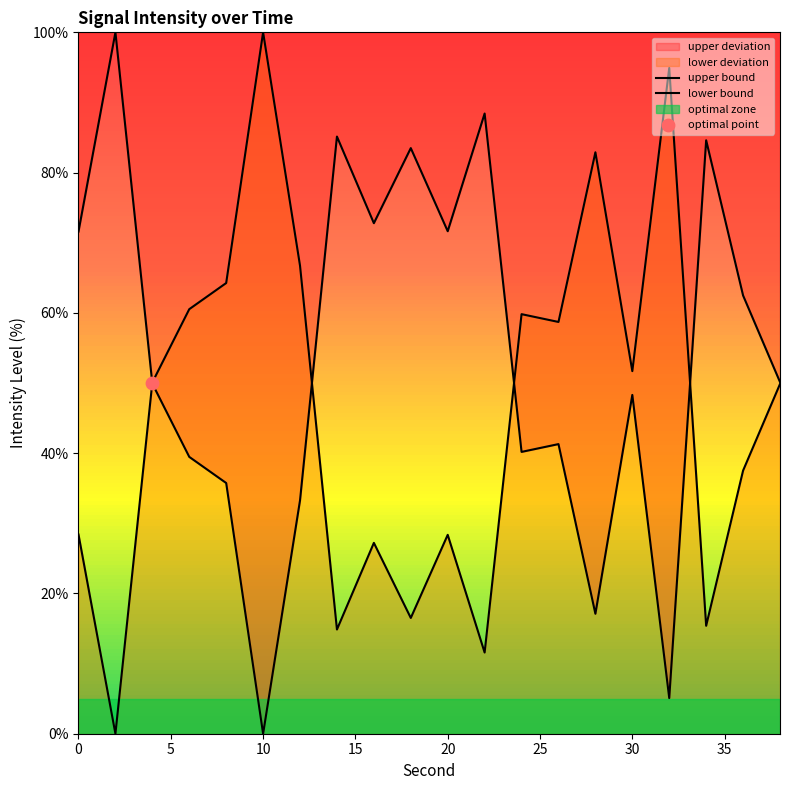

At how many categories does at least one series exceed 24?

20